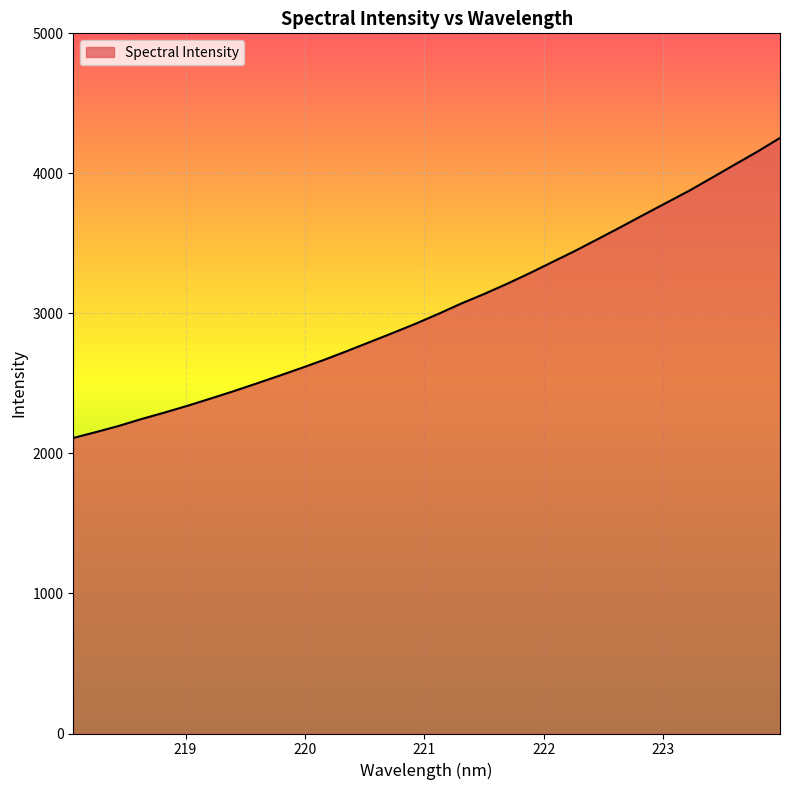

Reading left to right, what are all the values shown in this chart?

2110.4	2152.7	2196.7	2246.2	2292.1	2340.0	2391.0	2443.2	2497.7	2553.4	2610.1	2668.8	2731.3	2795.5	2860.0	2925.8	2996.1	3070.0	3137.8	3210.1	3286.3	3366.4	3446.2	3530.7	3615.8	3703.0	3789.0	3874.9	3967.7	4061.6	4154.5	4253.3